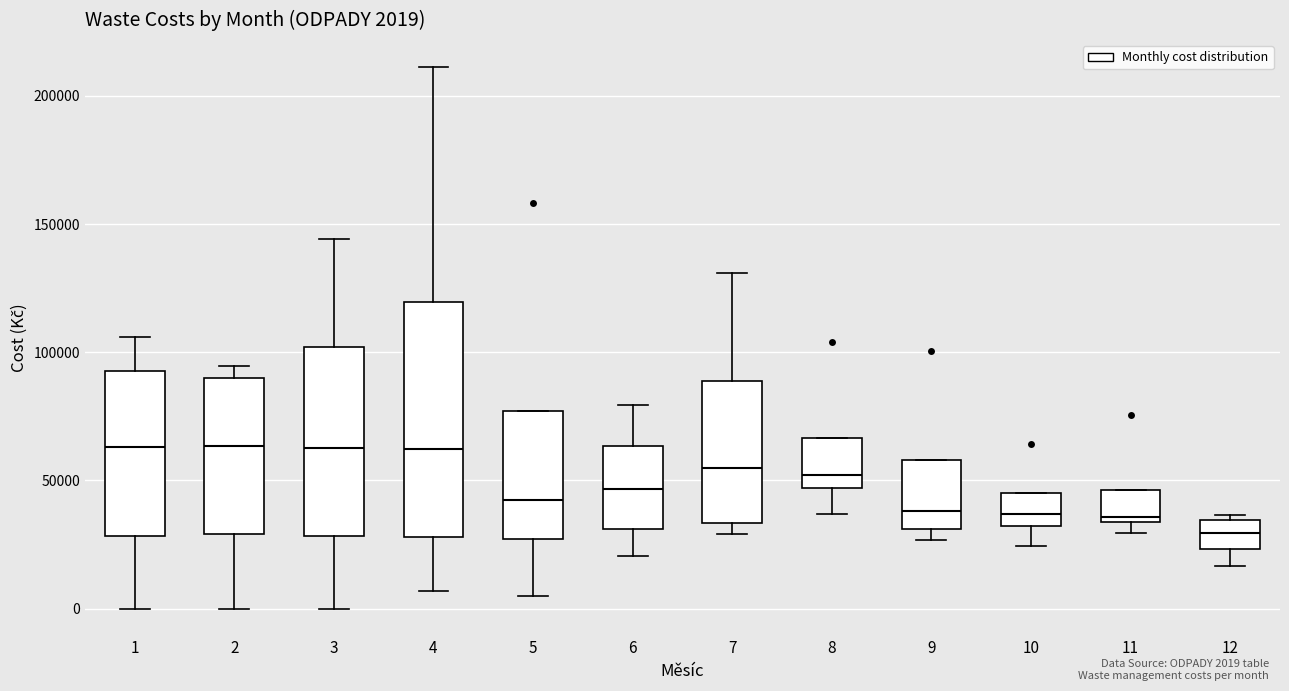

Which box is the tallest, from its lower edge to its upper edge?

4